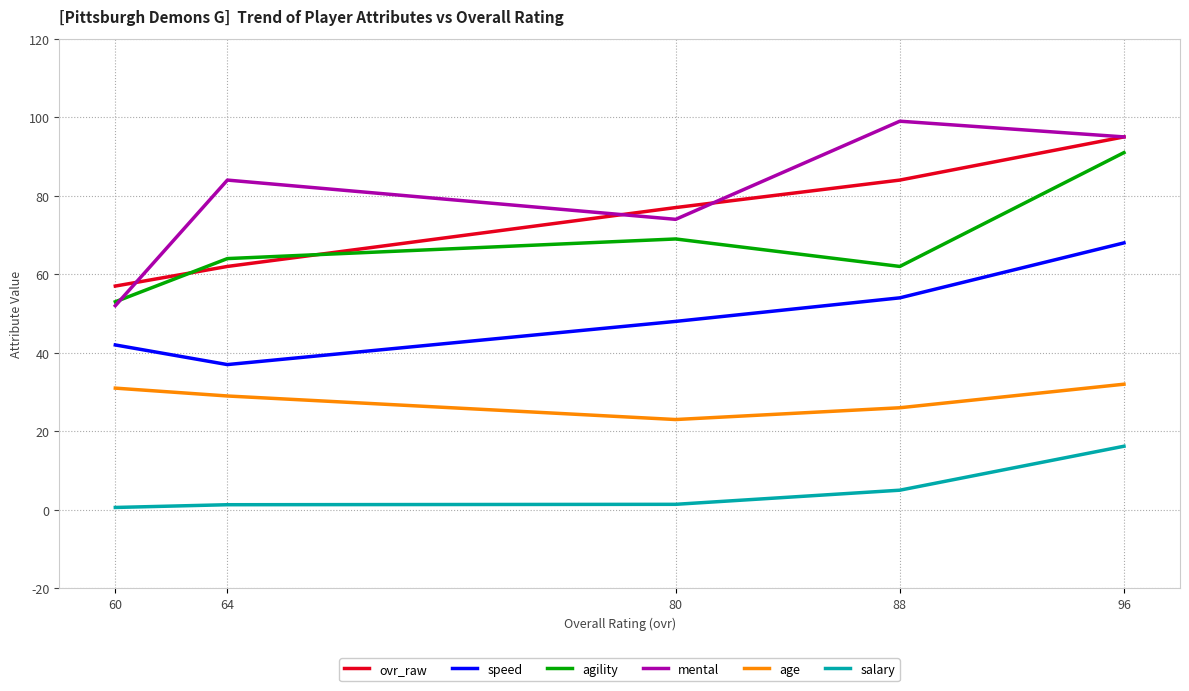

Where is agility nearest to the value 72?

80